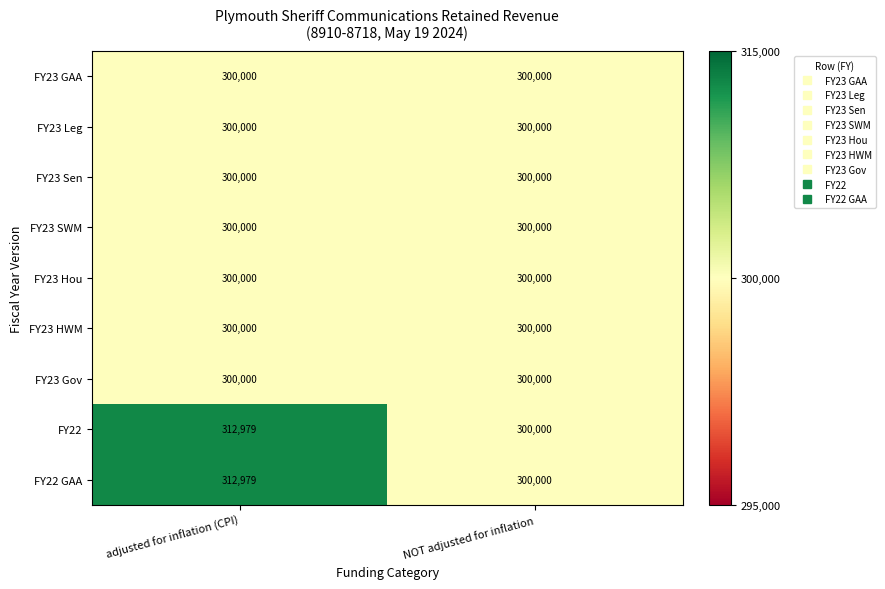

List the labels in order of FY22 value, smallest first.

NOT adjusted for inflation, adjusted for inflation (CPI)